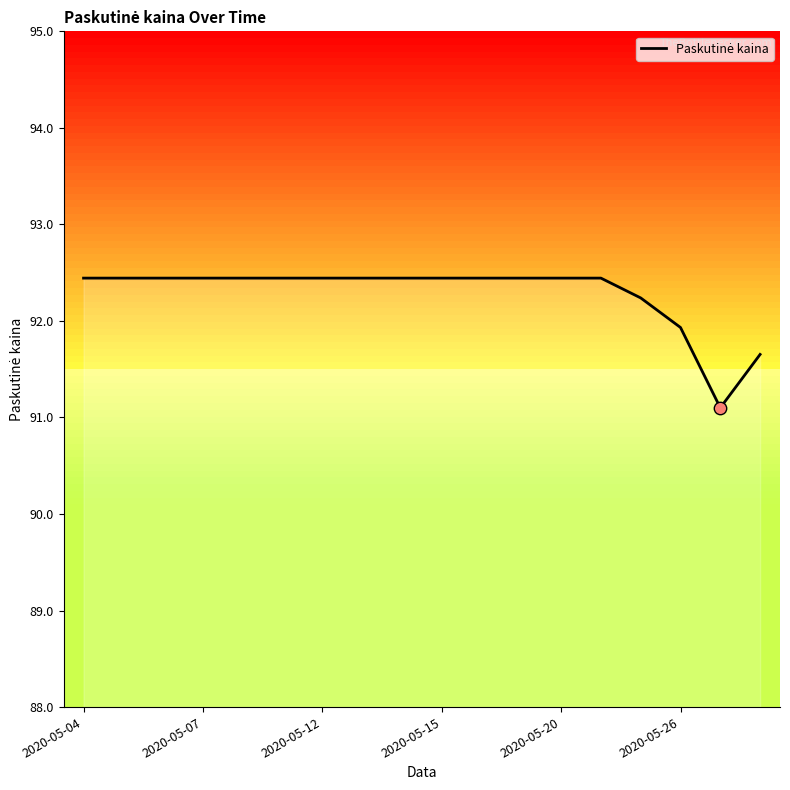

Between 17 and 16, which is larger?

17